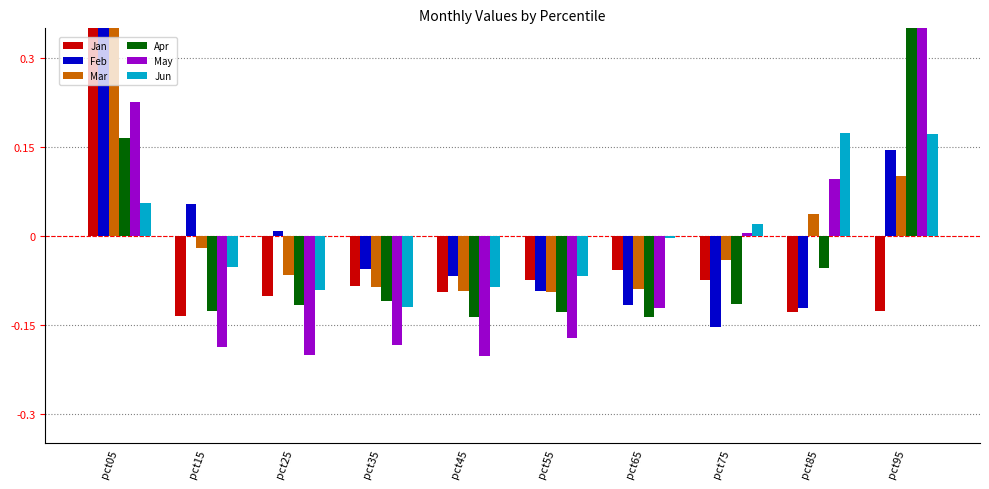

What is the value of the Mar bar at the 5th from the left?

-0.1